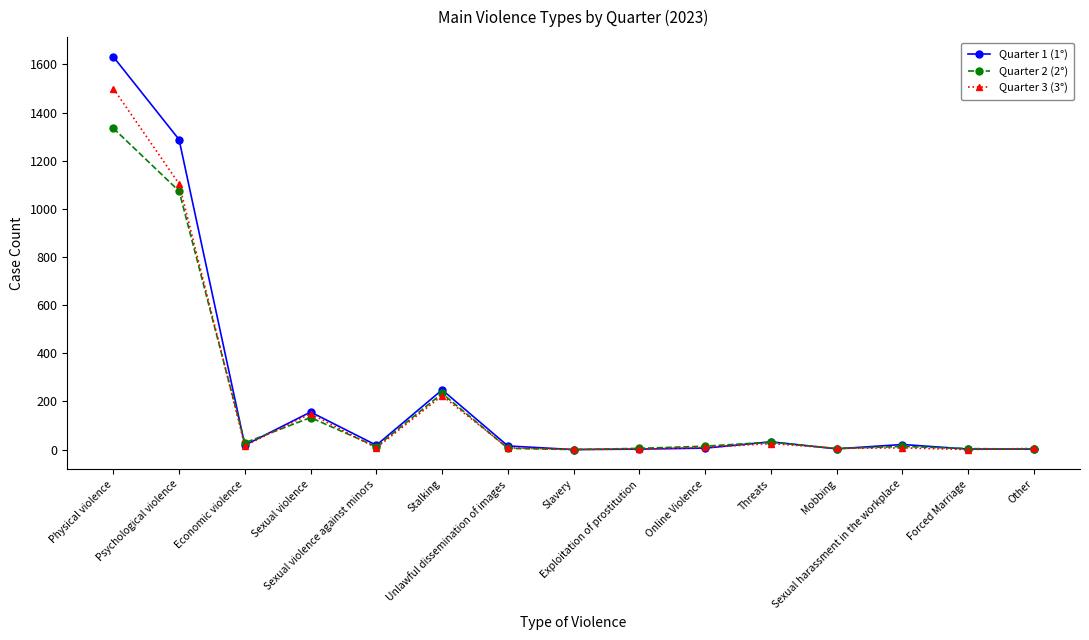

The value of Quarter 3 (3°) at Psychological violence is 1578. True or false?

False